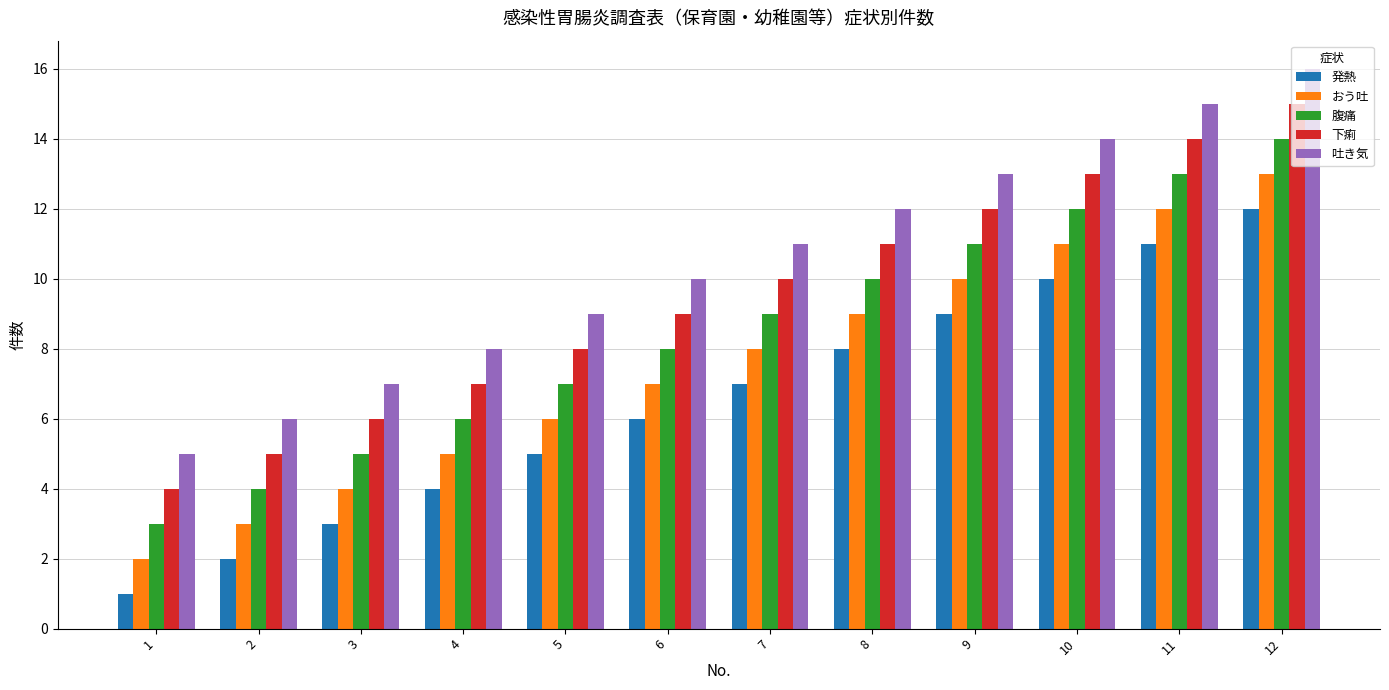

Is the value of 吐き気 at 3 greater than the value of 発熱 at 4?

Yes